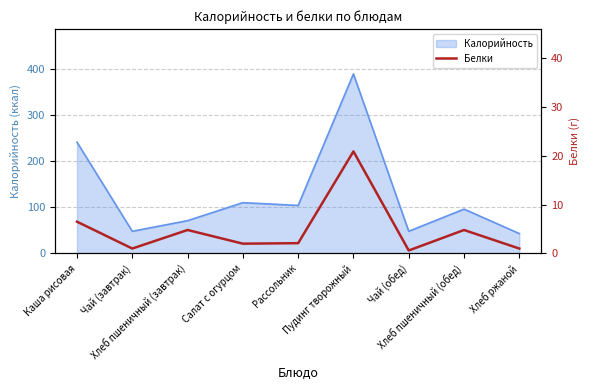

How many interior local valleys (lower than both neighbors) does the data have?

3